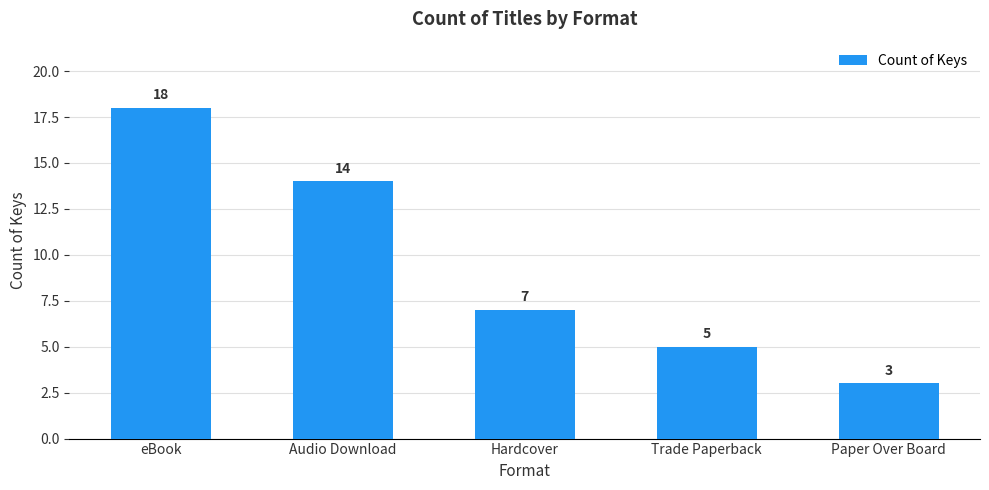

List the labels in order of value, smallest first.

Paper Over Board, Trade Paperback, Hardcover, Audio Download, eBook